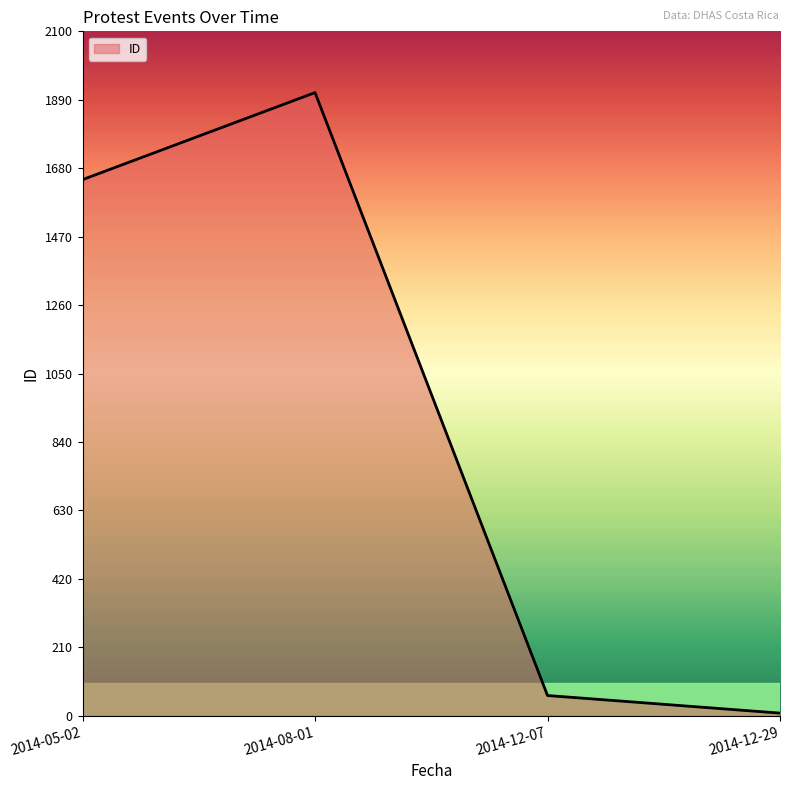

True or false: the data has more than 2 interior local peaks.

False